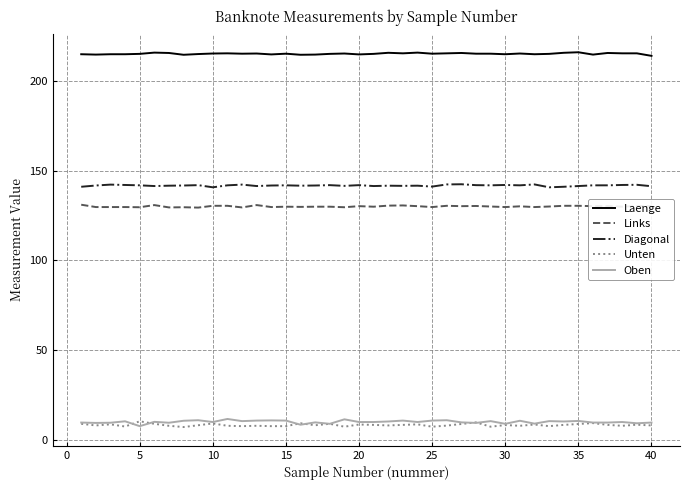

What is the minimum value for Links?

129.4